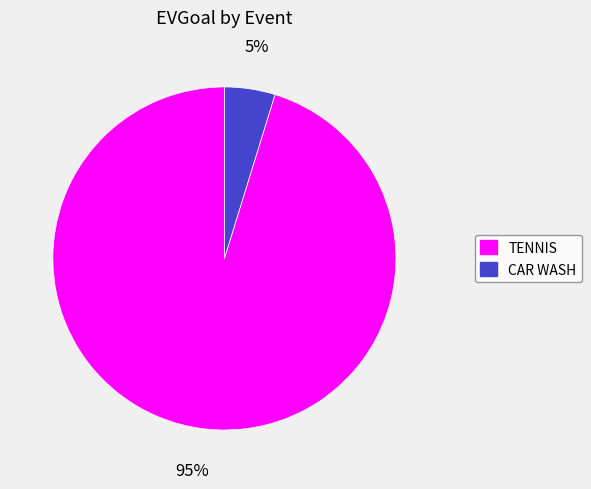

Do TENNIS and CAR WASH together represent more than half of the pie?

Yes